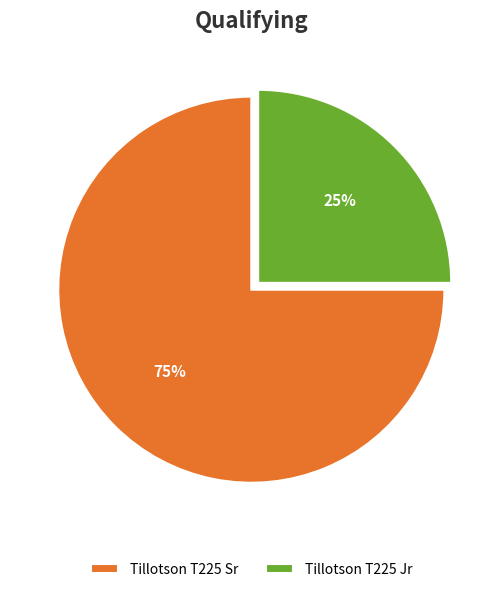

Is the sum of Tillotson T225 Jr and Tillotson T225 Sr greater than half?

Yes